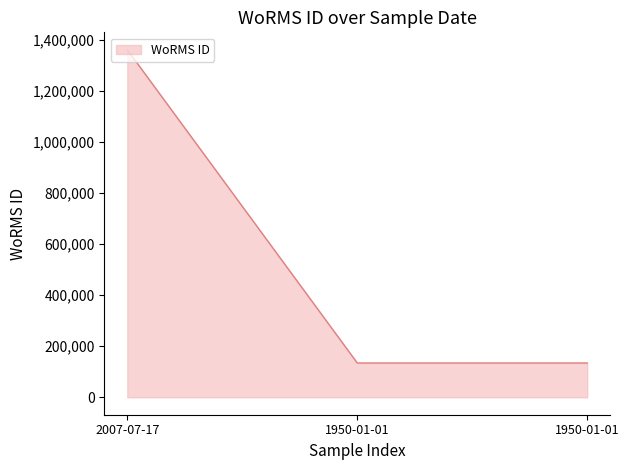

How many categories are shown in the chart?

3